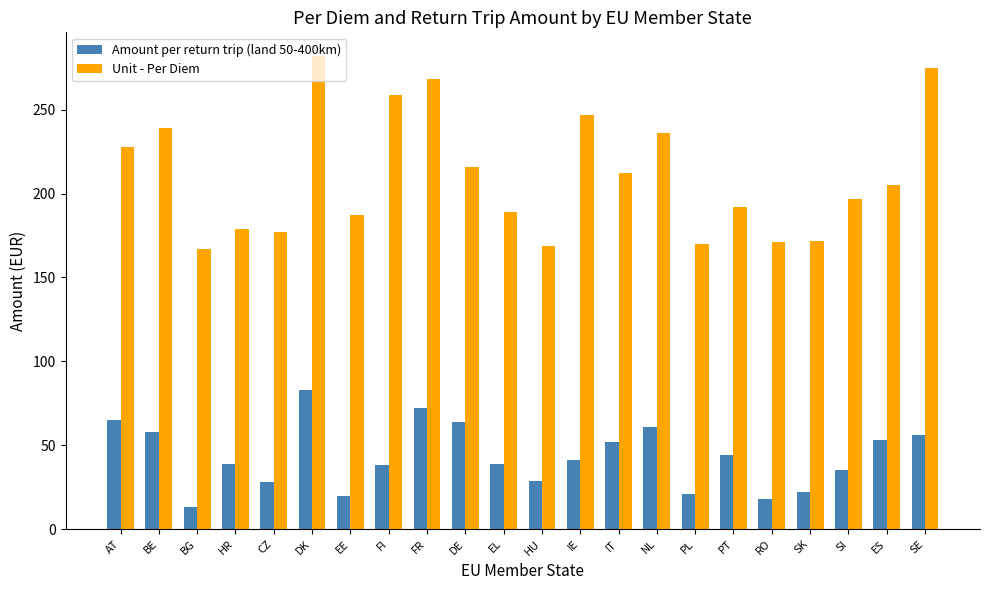

How many values in the Unit - Per Diem series are below 205?

11